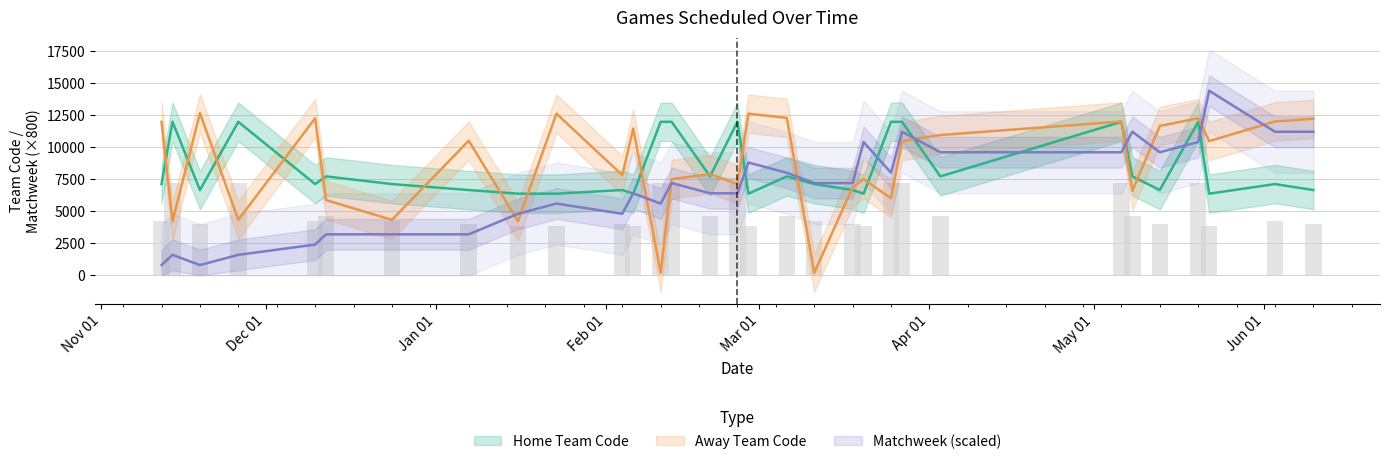

How many distinct data groups are displayed?

3